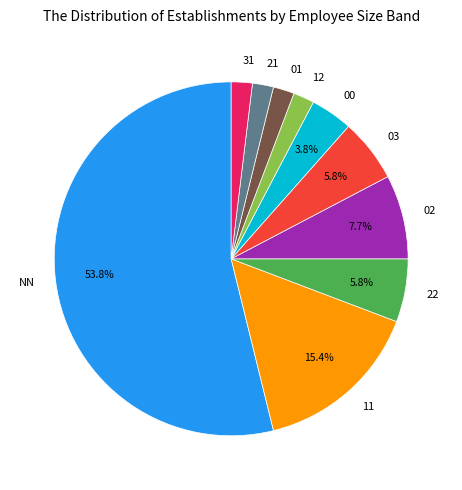

Does NN represent more than half of the total?

Yes